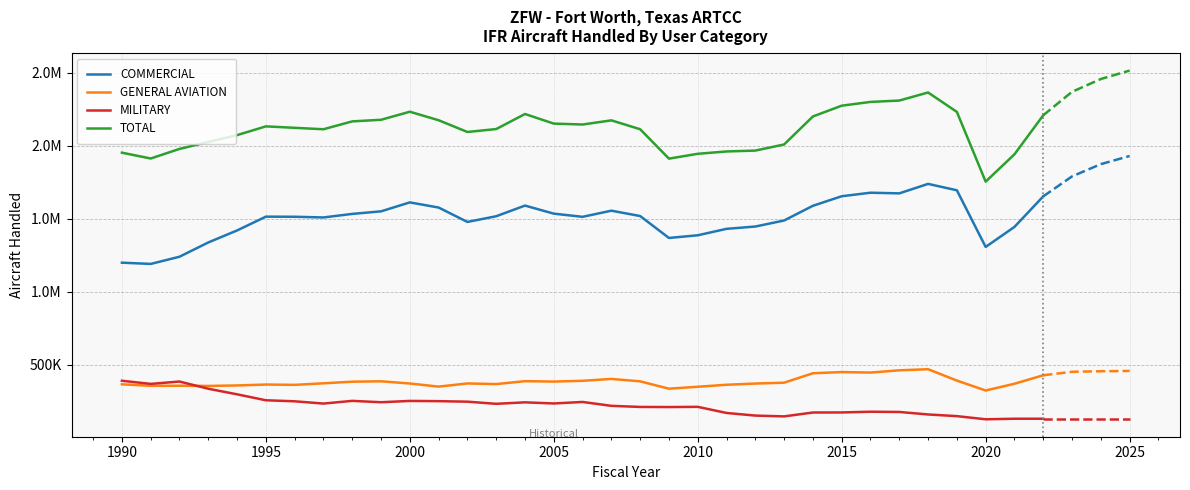

Is it true that TOTAL equals 3717592 at 2005?

False